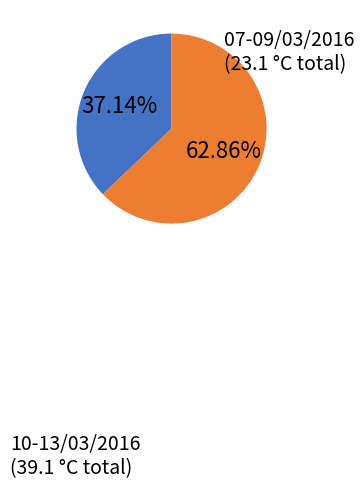

Count the number of slices in the pie.

2